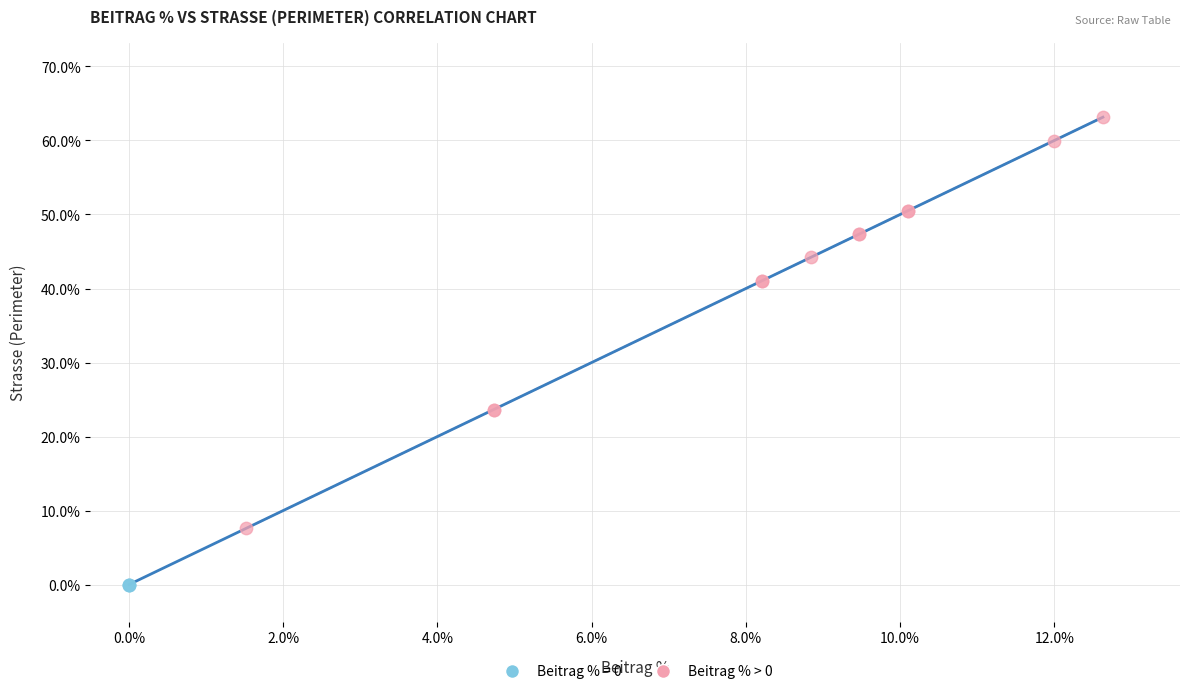

Which series contains the highest Y value?

Beitrag % > 0